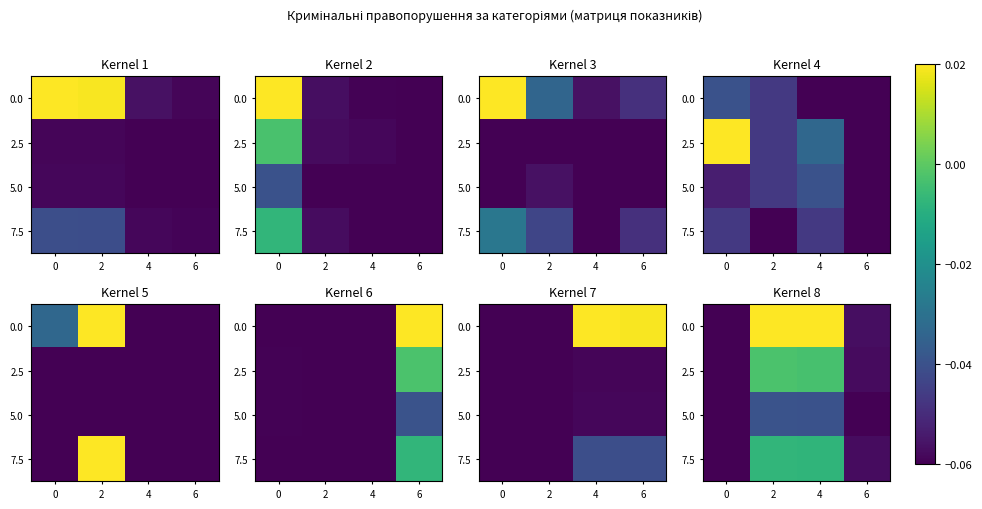

At which category does the chart reach its peak across all series?

2